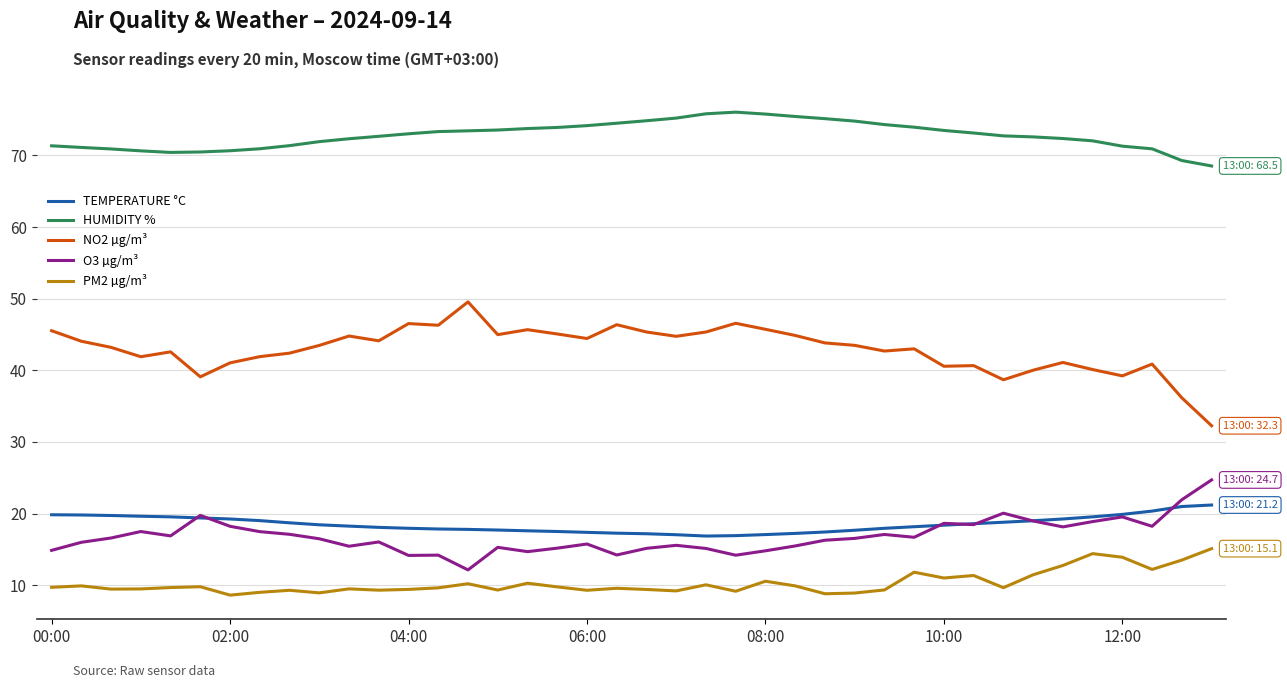

True or false: O3 µg/m³ and HUMIDITY % intersect in this chart.

False